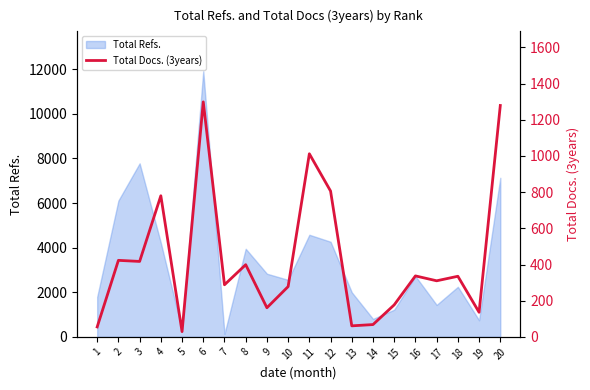

How many values exceed 335?

9